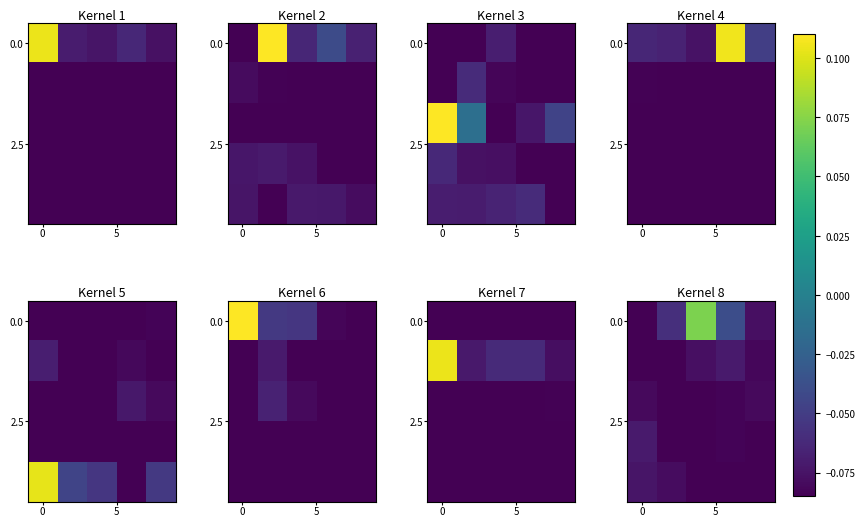

Which has a higher value, 2 or 3?

2